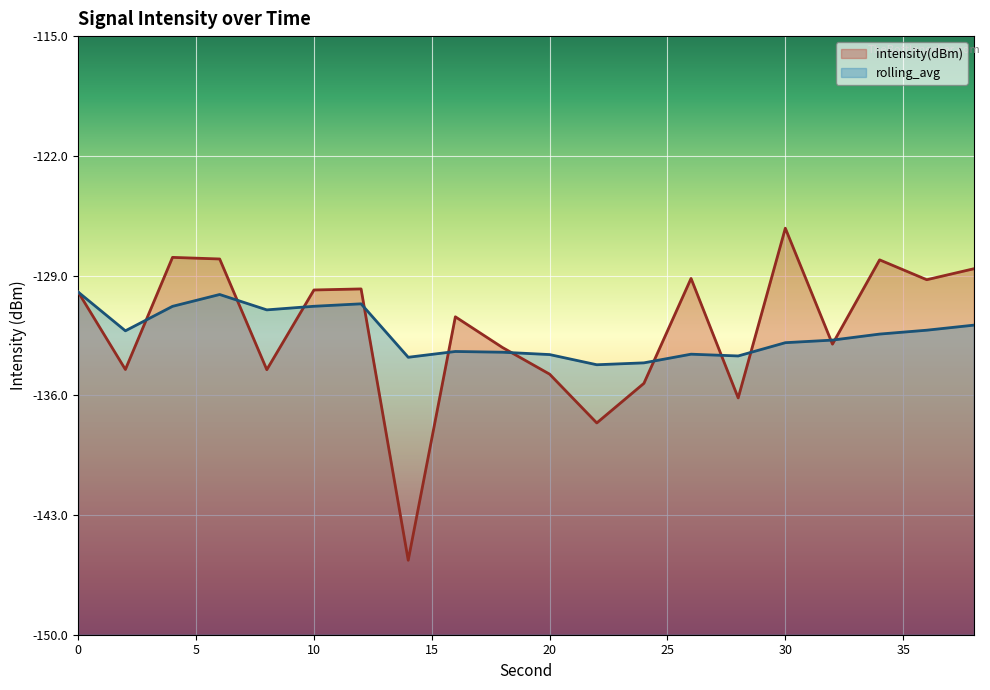

Reading left to right, list all the values displayed in this chart.

intensity(dBm): 0=-130.0	2=-134.5	4=-127.9	6=-128.0	8=-134.5	10=-129.8	12=-129.8	14=-145.6	16=-131.4	18=-133.2	20=-134.8	22=-137.6	24=-135.3	26=-129.2	28=-136.2	30=-126.2	32=-133.0	34=-128.1	36=-129.2	38=-128.6
rolling_avg: 0=-130.0	2=-132.2	4=-130.8	6=-130.1	8=-131.0	10=-130.8	12=-130.7	14=-133.8	16=-133.4	18=-133.5	20=-133.6	22=-134.2	24=-134.1	26=-133.6	28=-133.7	30=-132.9	32=-132.8	34=-132.4	36=-132.2	38=-131.9